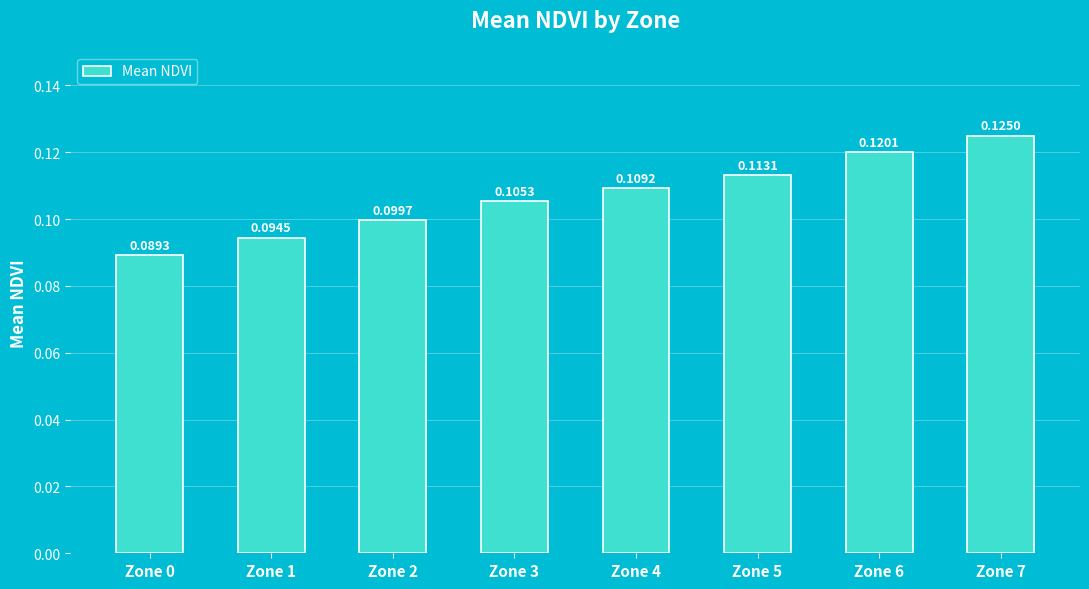

Are the bars horizontal?

No